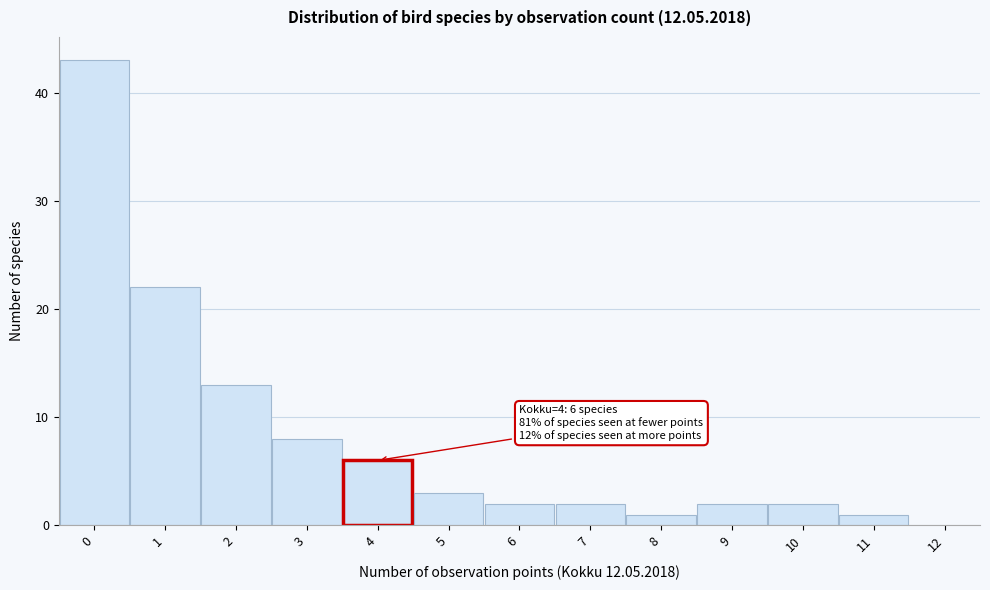

Which range on the x-axis has the tallest bar?

-0.5 to 0.5